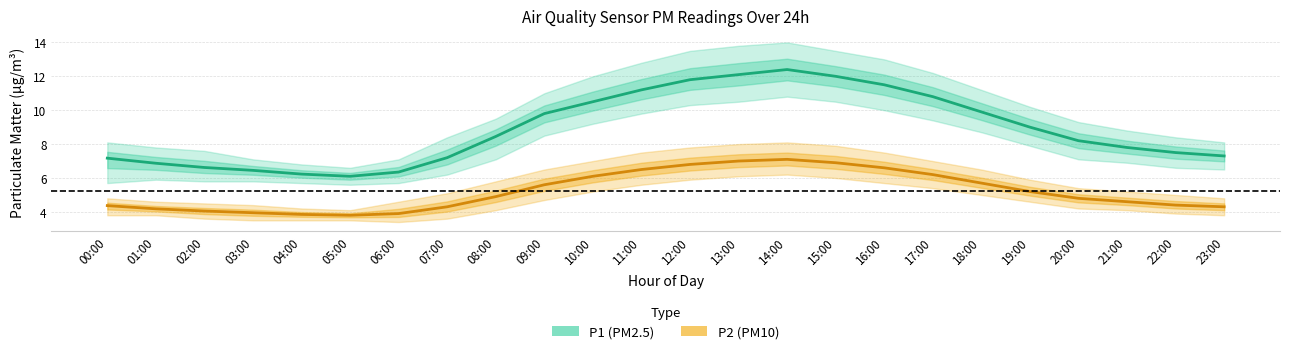

True or false: P1_lower and P1 intersect in this chart.

False